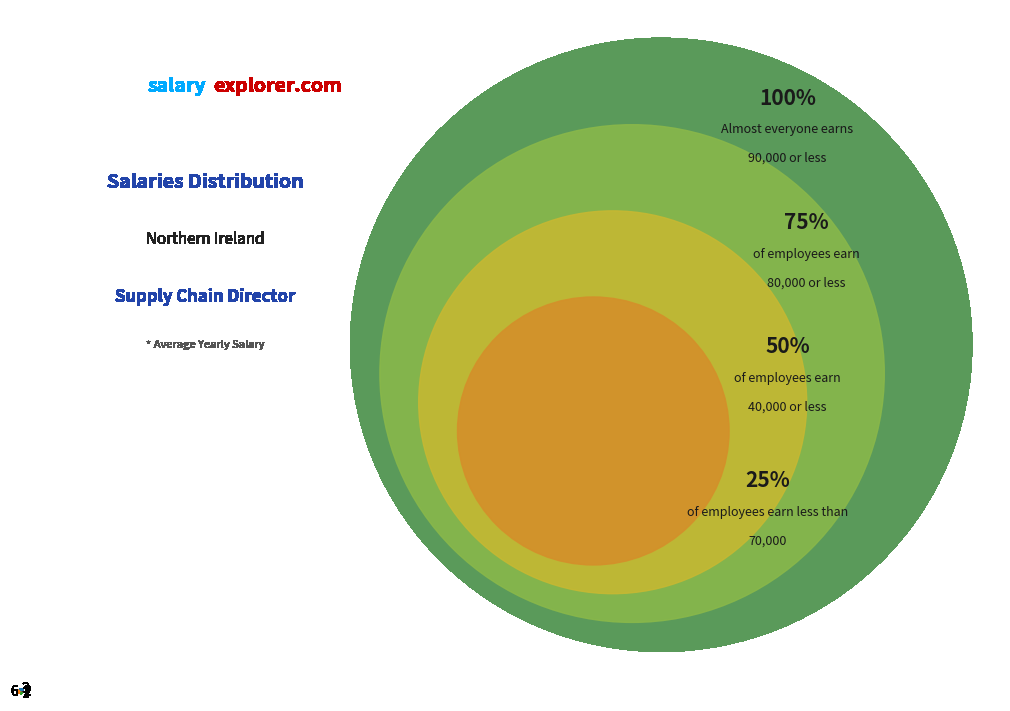

Approximately how many times larger is the value at 3 compared to 6?

1.1